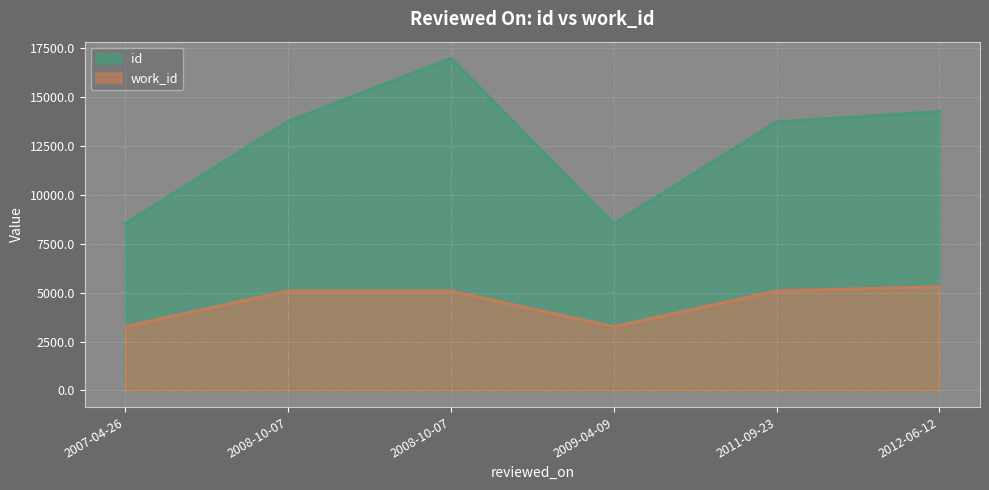

What is the difference between the second highest and minimum values in the work_id series?

1829